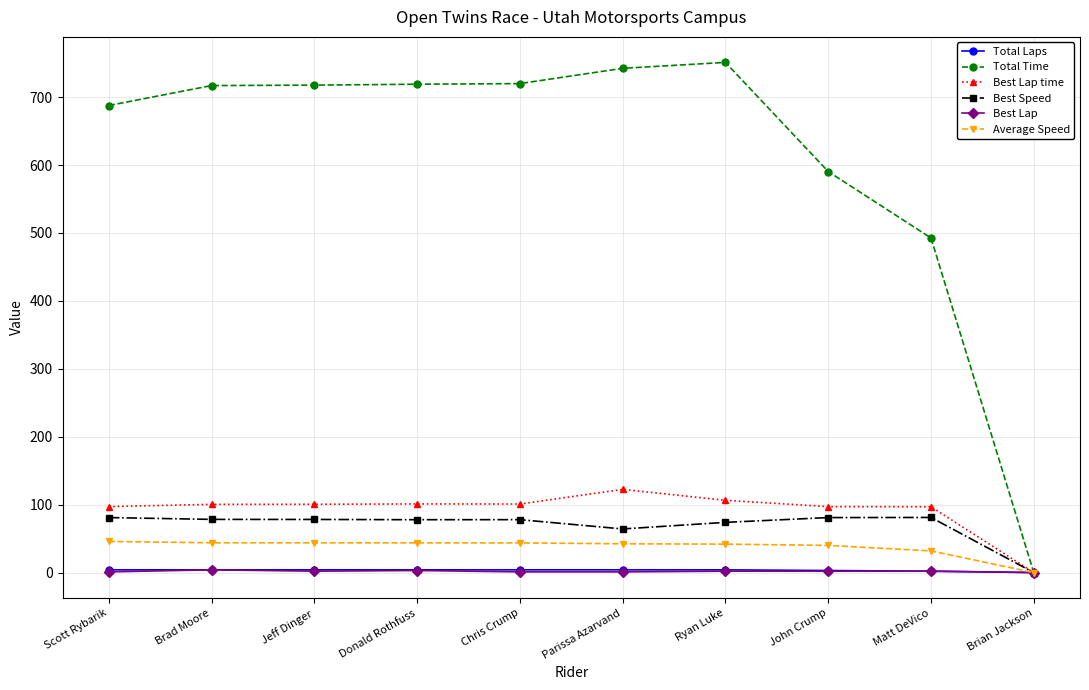

What is the greatest value displayed?

751.1